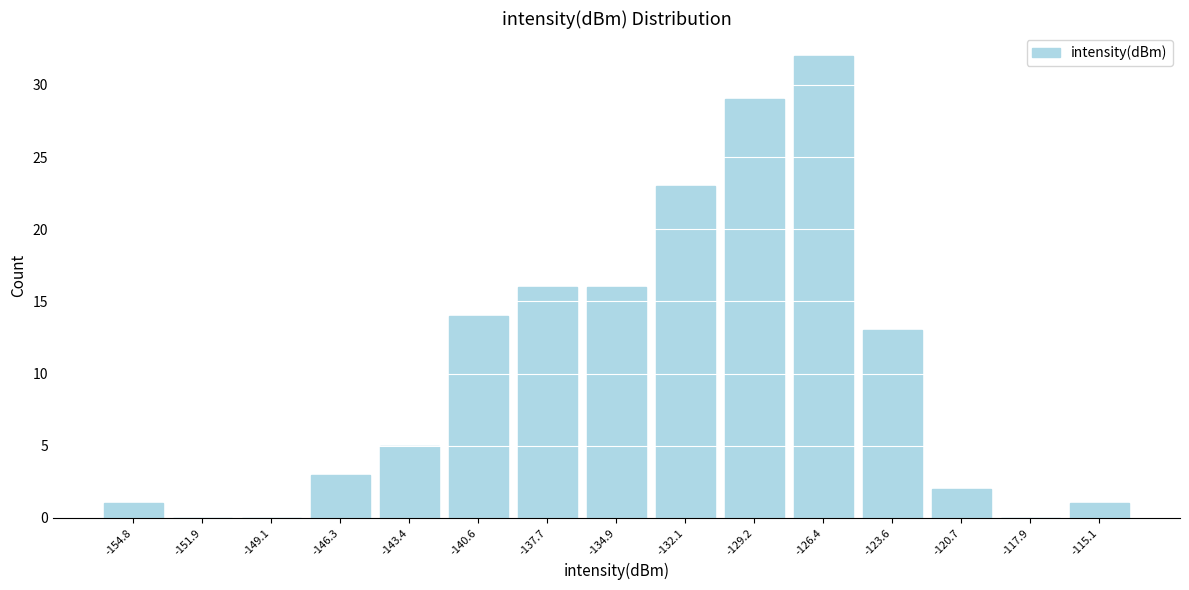

Reading left to right, transcribe this chart: for each bar, give the range it covers on the x-axis and its height. Neither the bar edges nor the heights are printed on the chart, so give them approximately, as read against the axes.

-156.0 to -153.5: 1
-153.5 to -150.5: 0
-150.5 to -147.5: 0
-147.5 to -145.0: 3
-145.0 to -142.0: 5
-142.0 to -139.0: 14
-139.0 to -136.5: 16
-136.5 to -133.5: 16
-133.5 to -130.5: 23
-130.5 to -128.0: 29
-128.0 to -125.0: 32
-125.0 to -122.0: 13
-122.0 to -119.5: 2
-119.5 to -116.5: 0
-116.5 to -113.5: 1